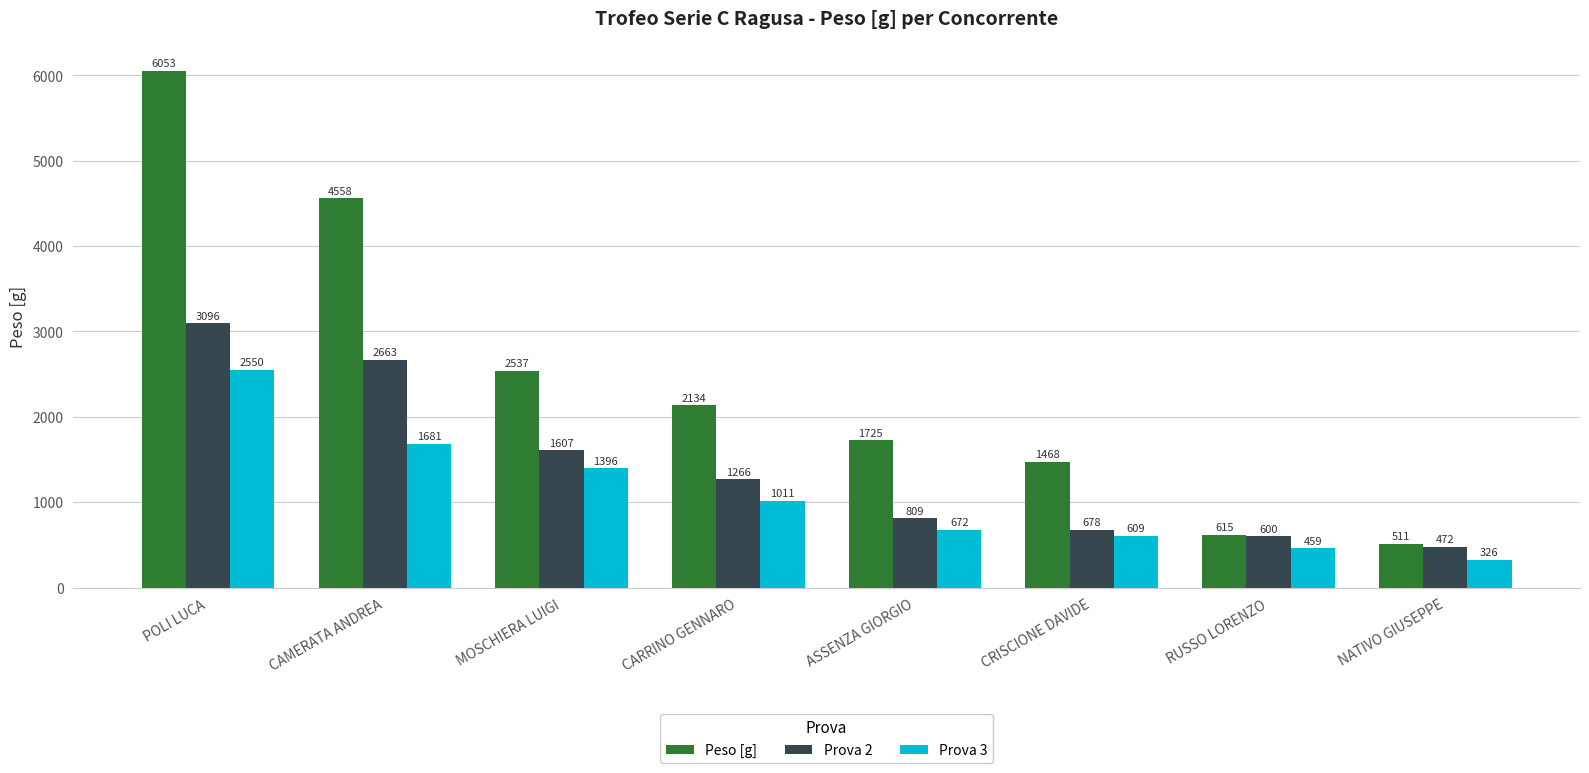

What are all the series names shown in the legend?

Peso [g], Prova 2, Prova 3